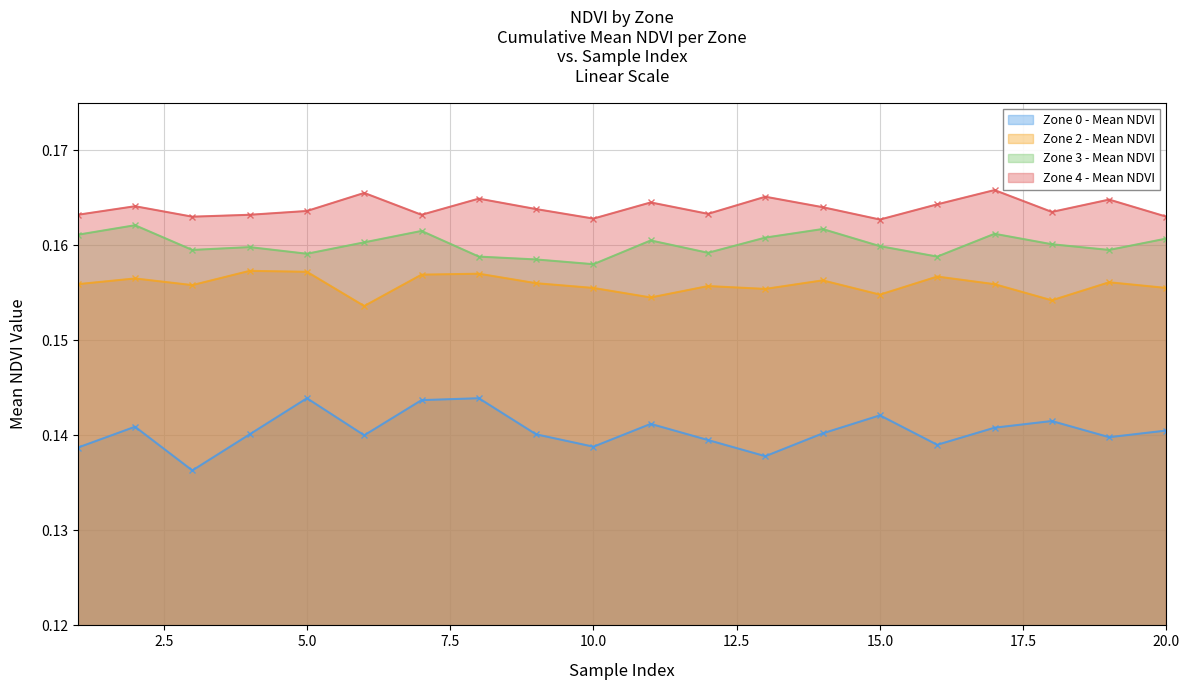

What are all the series names shown in the legend?

Zone 0 - Mean NDVI, Zone 2 - Mean NDVI, Zone 3 - Mean NDVI, Zone 4 - Mean NDVI